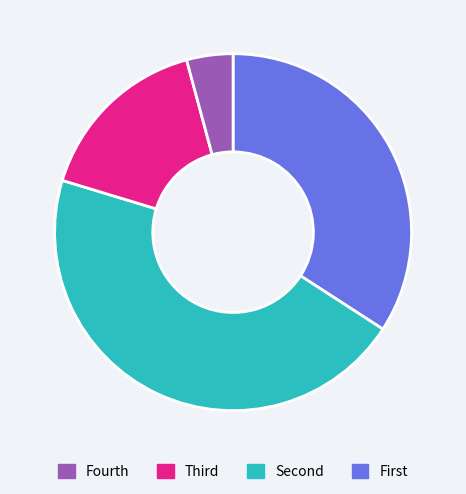

Is there a majority slice in this chart?

No